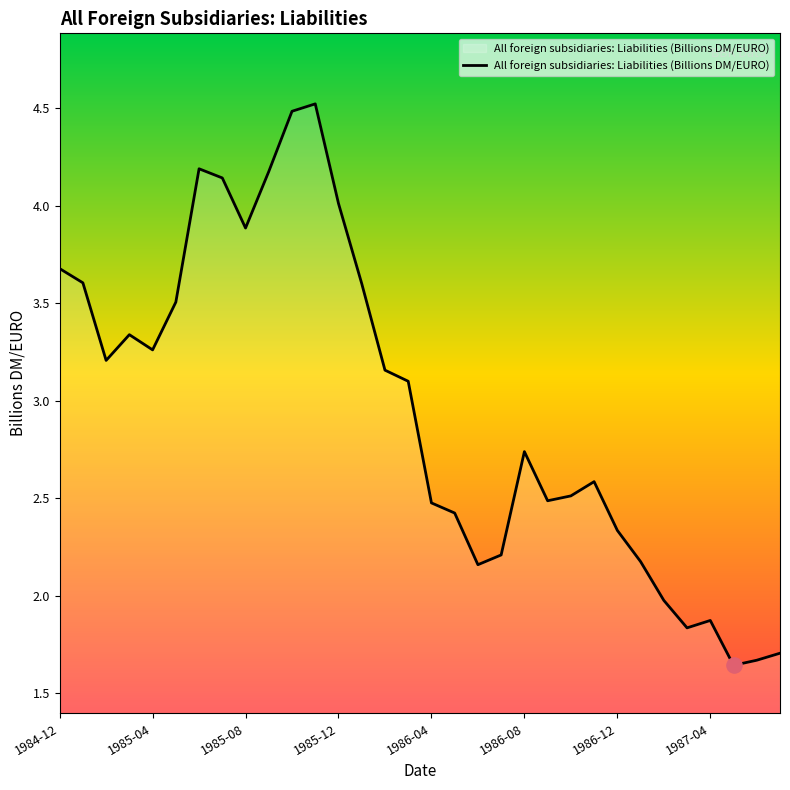

What is the maximum value shown in the chart?

4.5